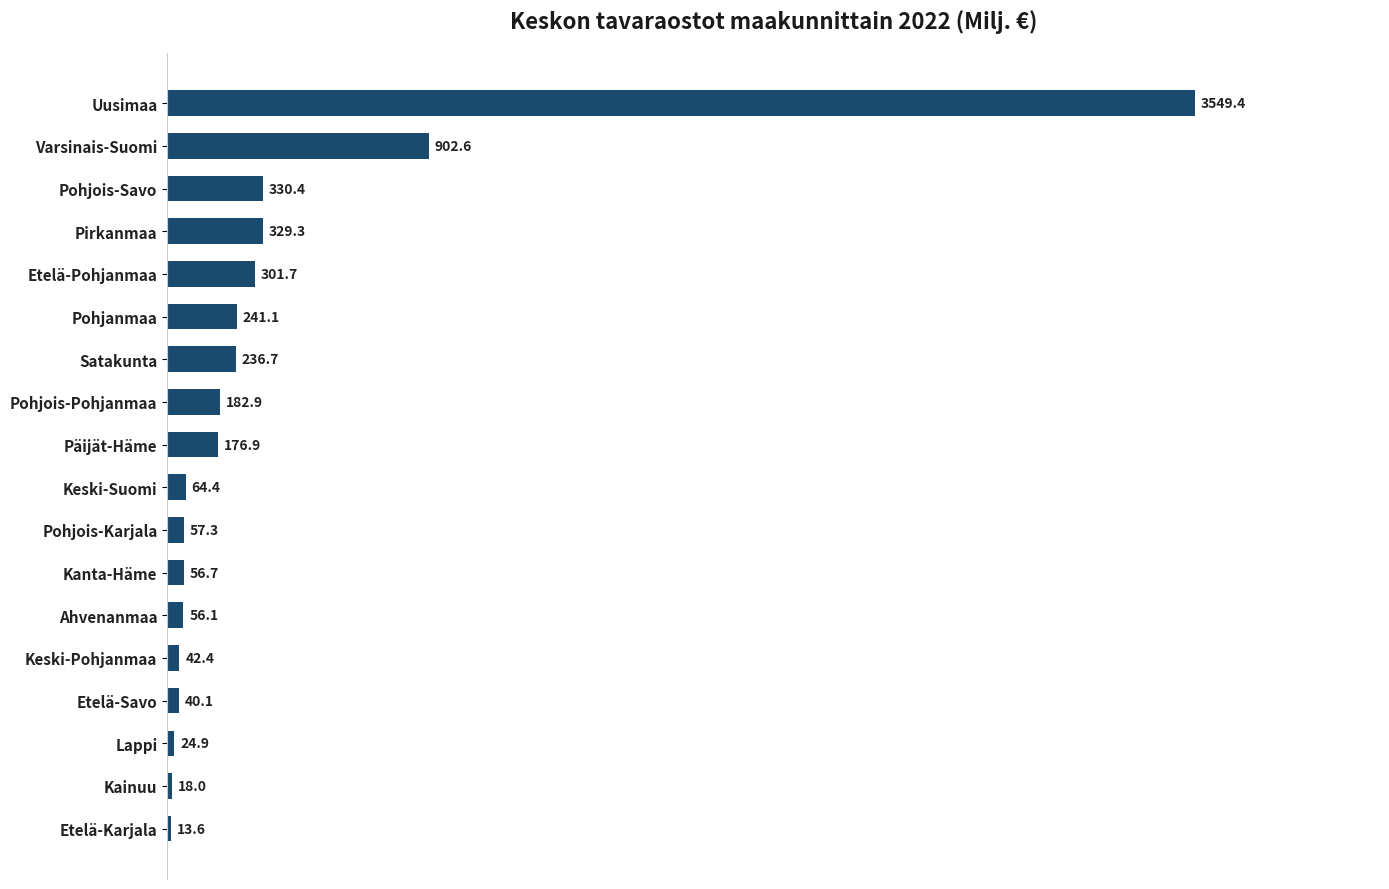

What is the difference between the second highest and minimum values?

889.0